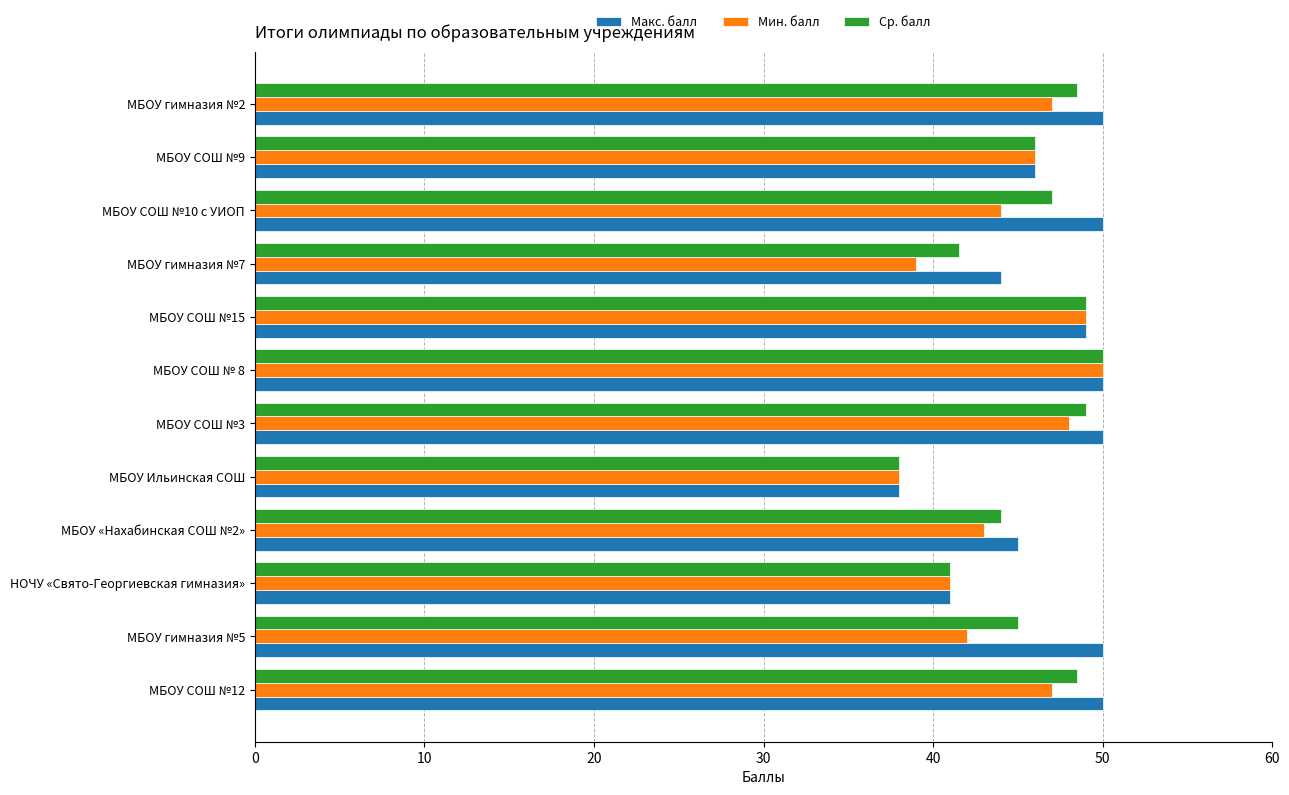

The Мин. балл series shows 49.0 at МБОУ СОШ №15. True or false?

True